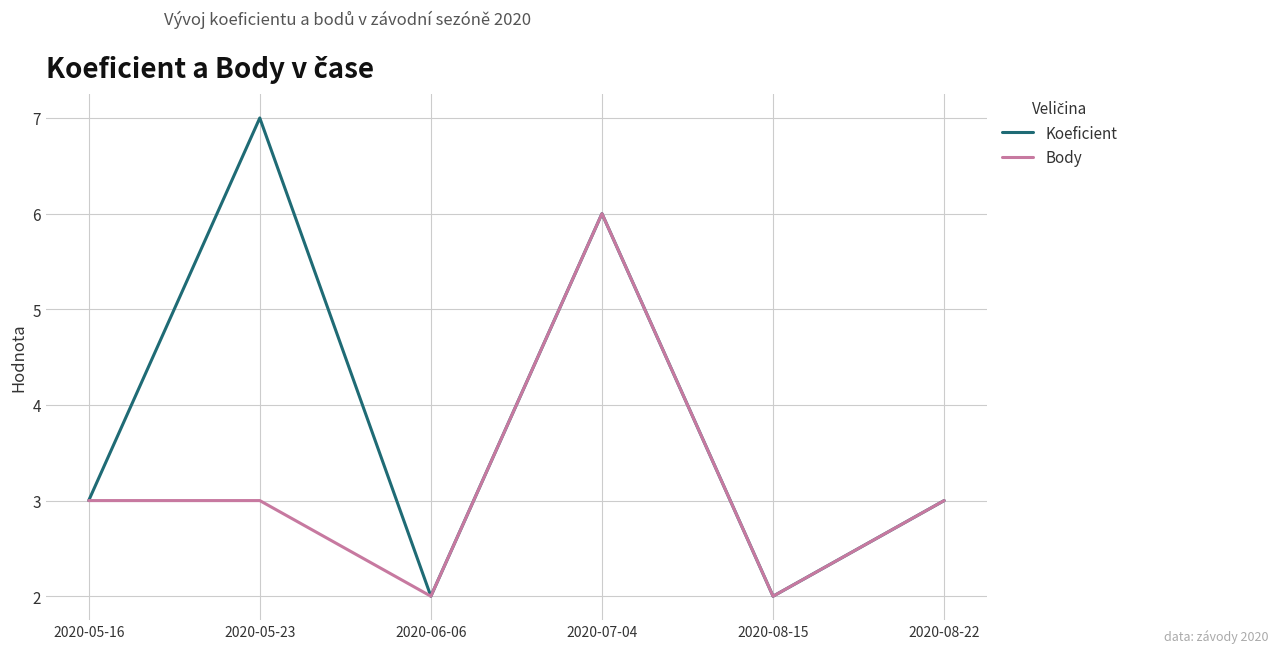

True or false: Koeficient has more than 1 points higher than both neighbors.

True